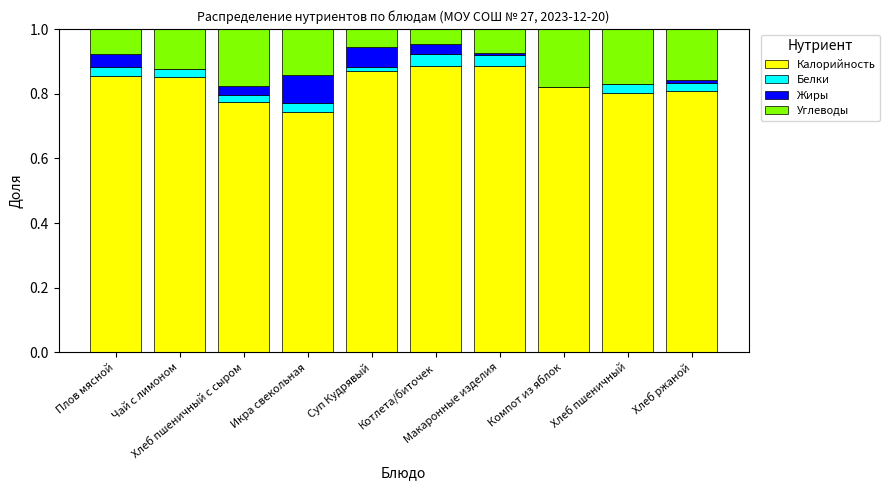

What is the sum of all Калорийность values?

8.3